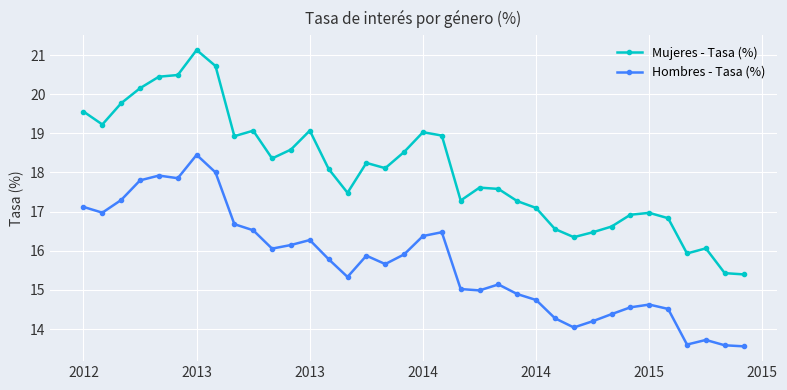

True or false: Hombres - Tasa (%) and Mujeres - Tasa (%) cross at least once.

False